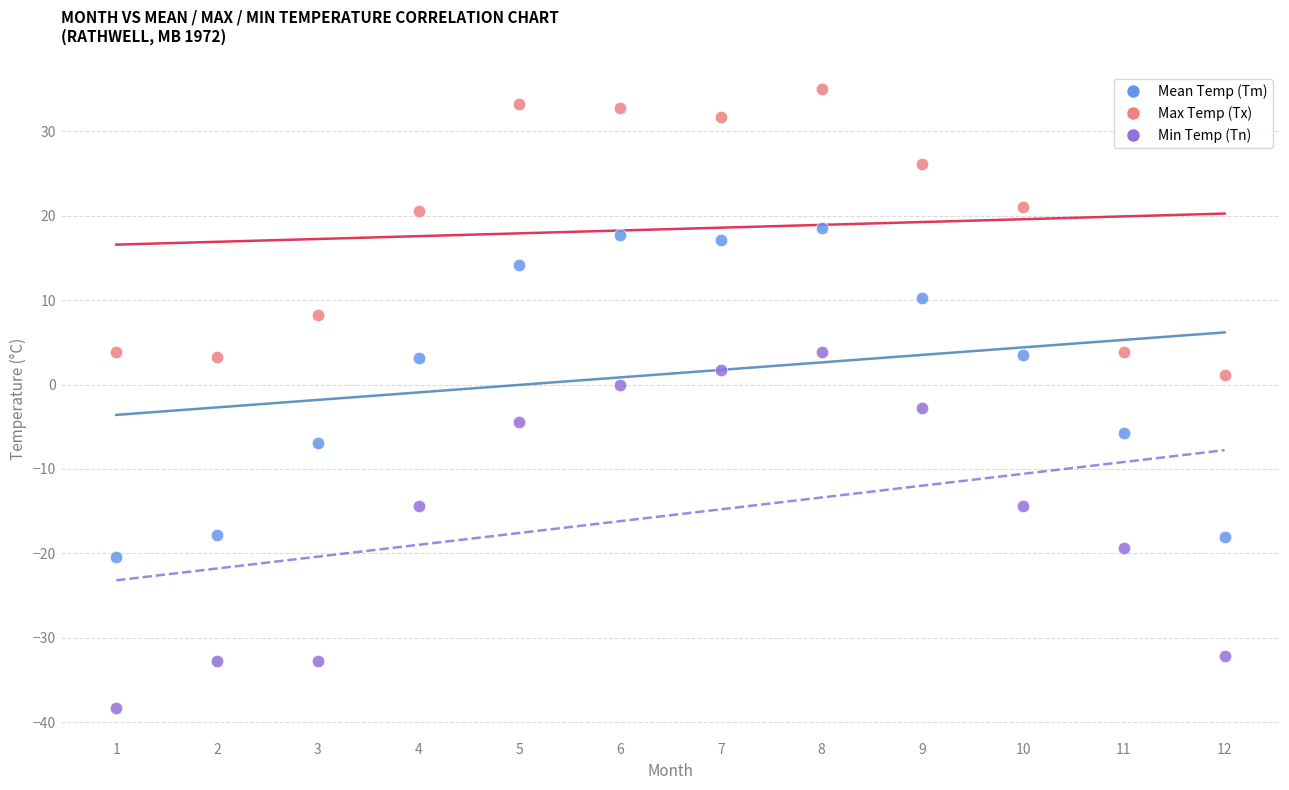

Which series contains the lowest Y value?

Min Temp (Tn)